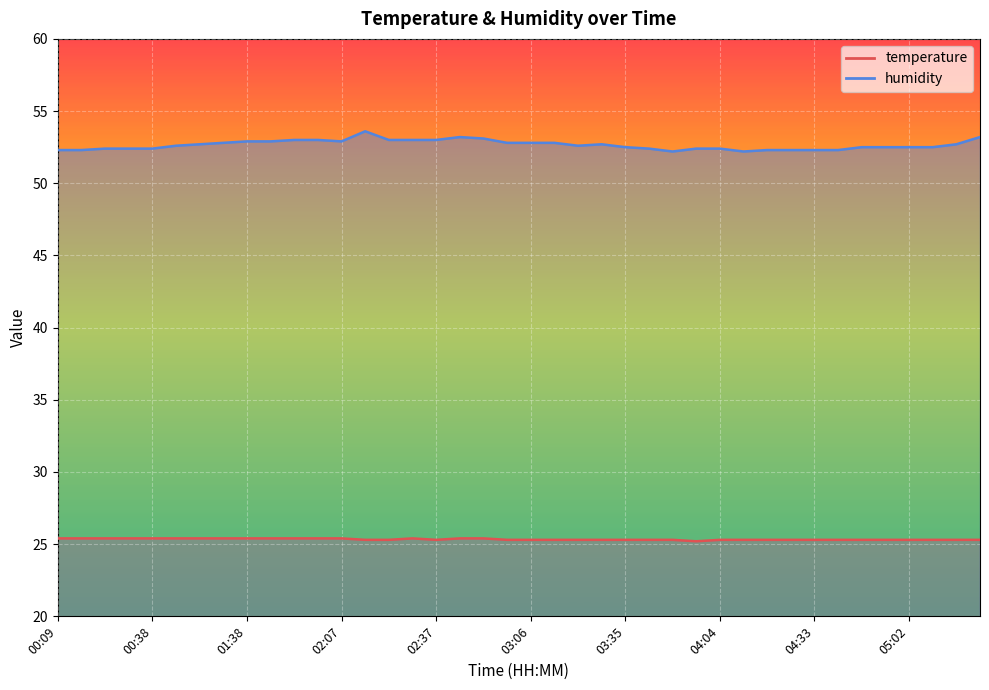

How many interior local valleys does the humidity series have?

4